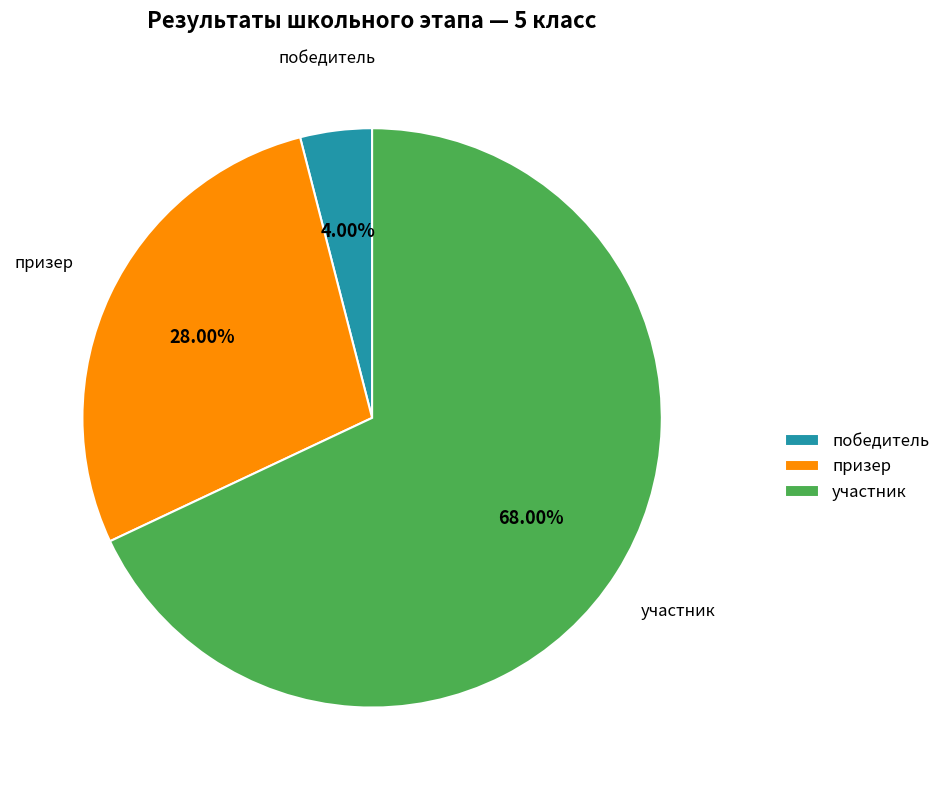

What is the ratio of the value at призер to the value at участник?

0.4